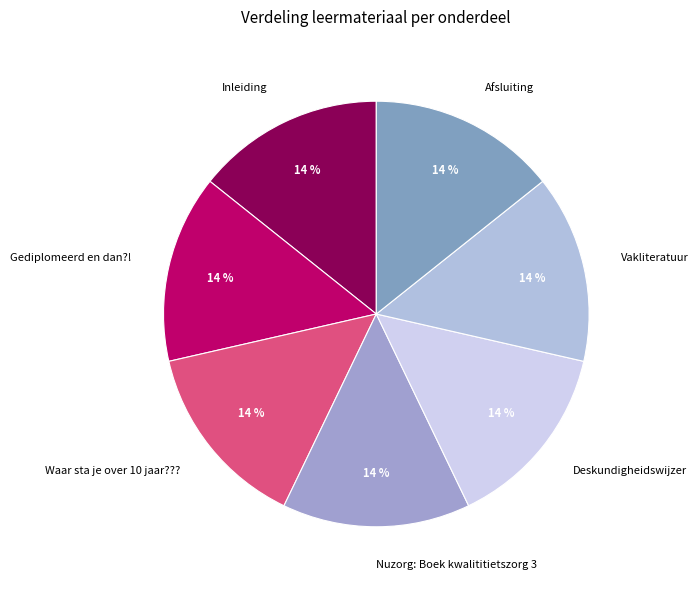

The Afsluiting slice represents 14% of the pie. True or false?

True